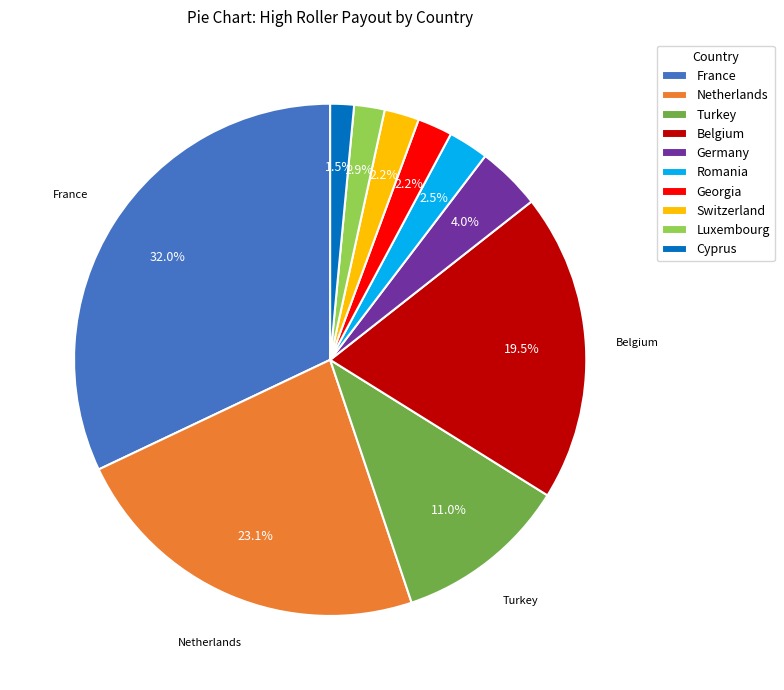

What is the ratio of the value at Netherlands to the value at France?

0.7